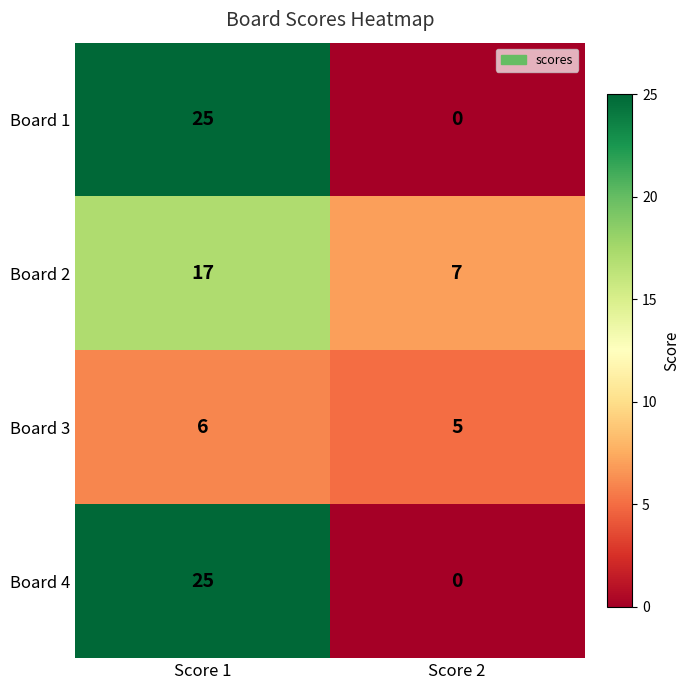

What is the sum of the Board 4 values at Score 2 and Score 1?

25